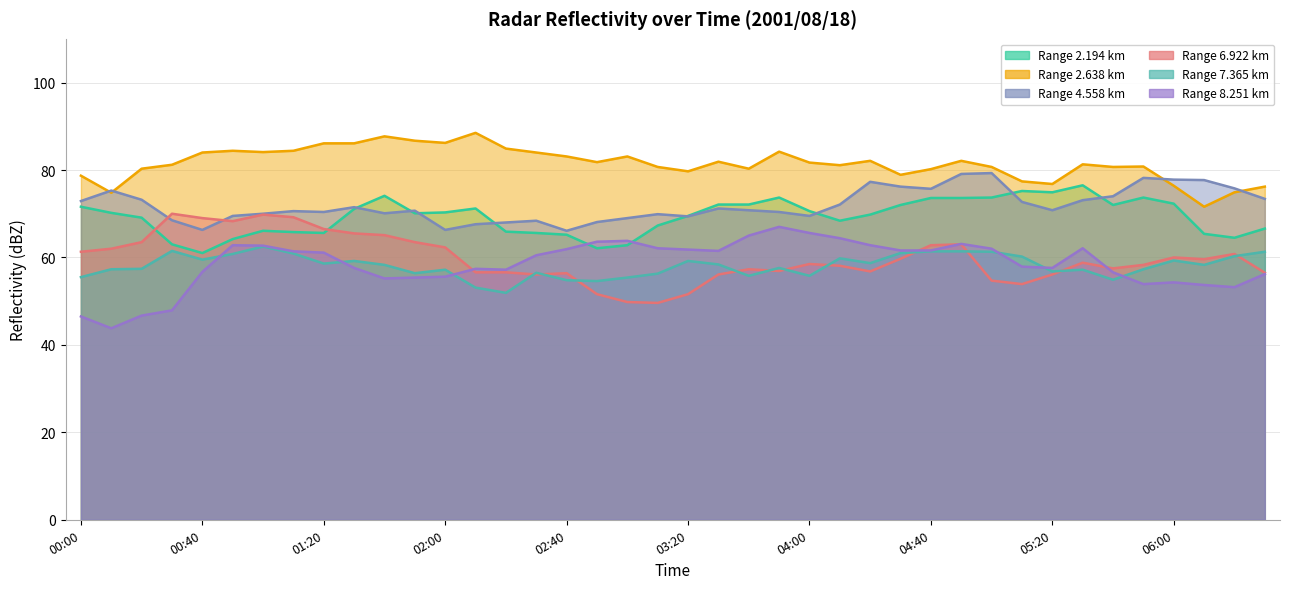

What is the average value of the 8.251 series?

58.5